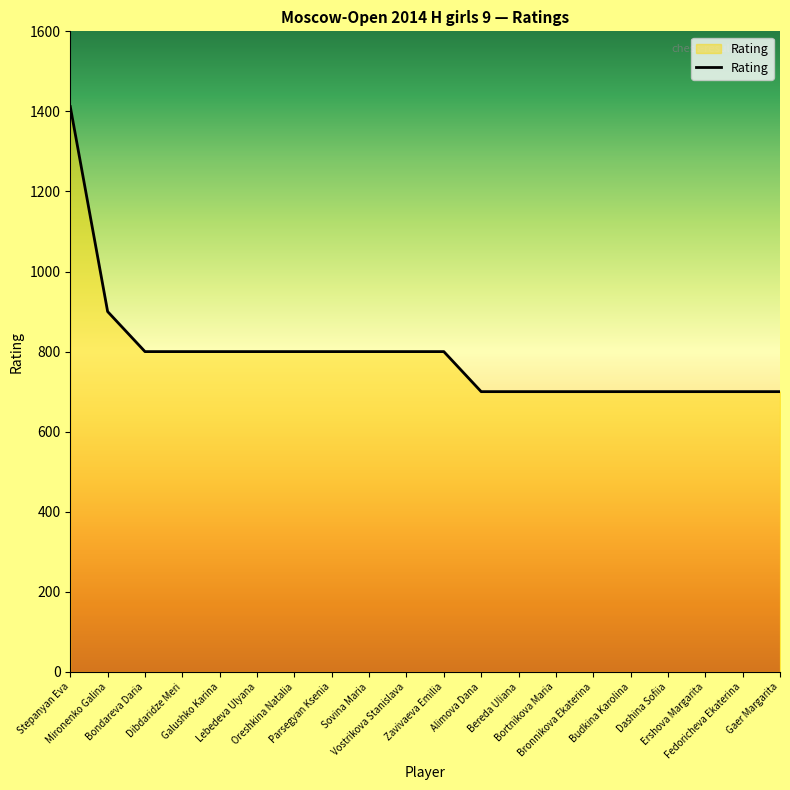

True or false: the data shows 606 at Mironenko Galina.

False